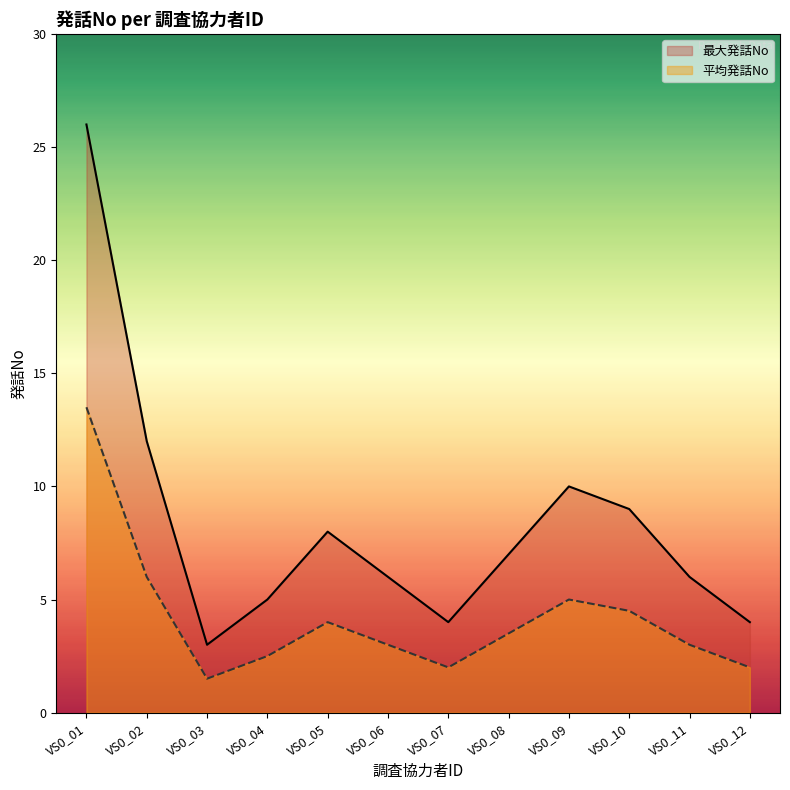

Reading left to right, transcribe all the data shown in this chart.

最大発話No: VS0_01=26.0	VS0_02=12.0	VS0_03=3.0	VS0_04=5.0	VS0_05=8.0	VS0_06=6.0	VS0_07=4.0	VS0_08=7.0	VS0_09=10.0	VS0_10=9.0	VS0_11=6.0	VS0_12=4.0
平均発話No: VS0_01=13.5	VS0_02=6.0	VS0_03=1.5	VS0_04=2.5	VS0_05=4.0	VS0_06=3.0	VS0_07=2.0	VS0_08=3.5	VS0_09=5.0	VS0_10=4.5	VS0_11=3.0	VS0_12=2.0